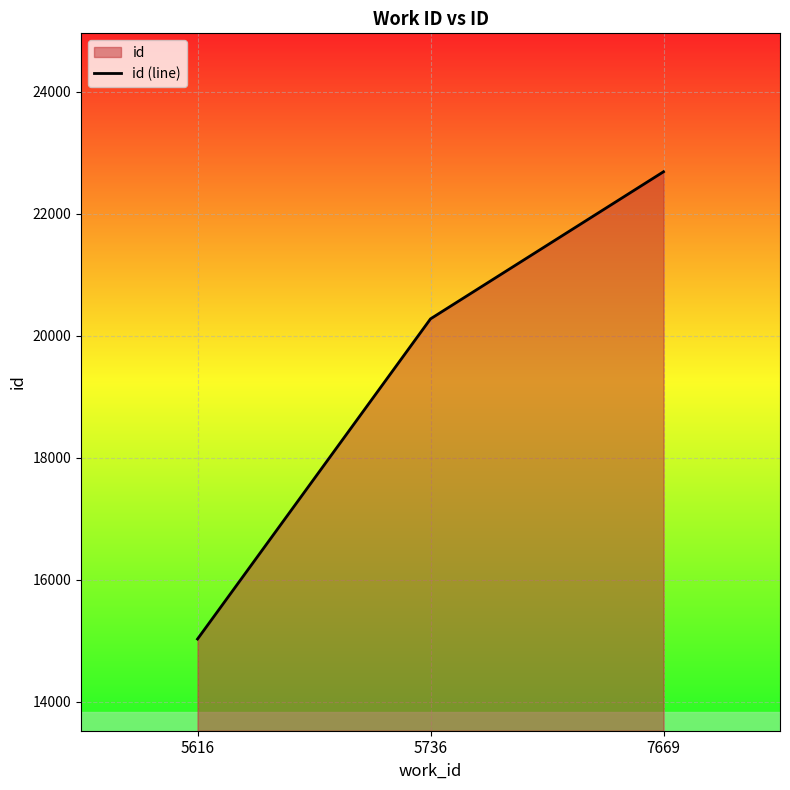

Which category has the lowest value across all series?

5616